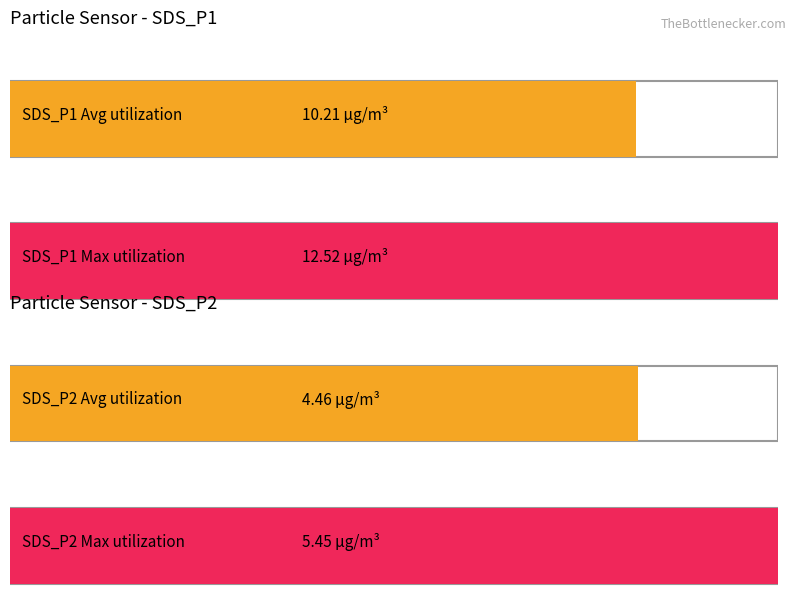

Between SDS_P1 and SDS_P2, which series saw the biggest shift?

Maximum utilization